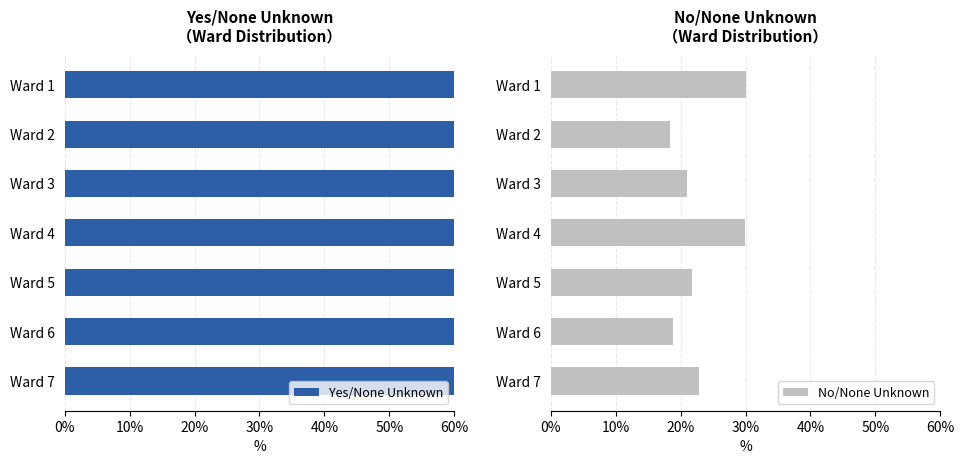

The value of No/None Unknown at Ward 3 is 21.0. True or false?

True